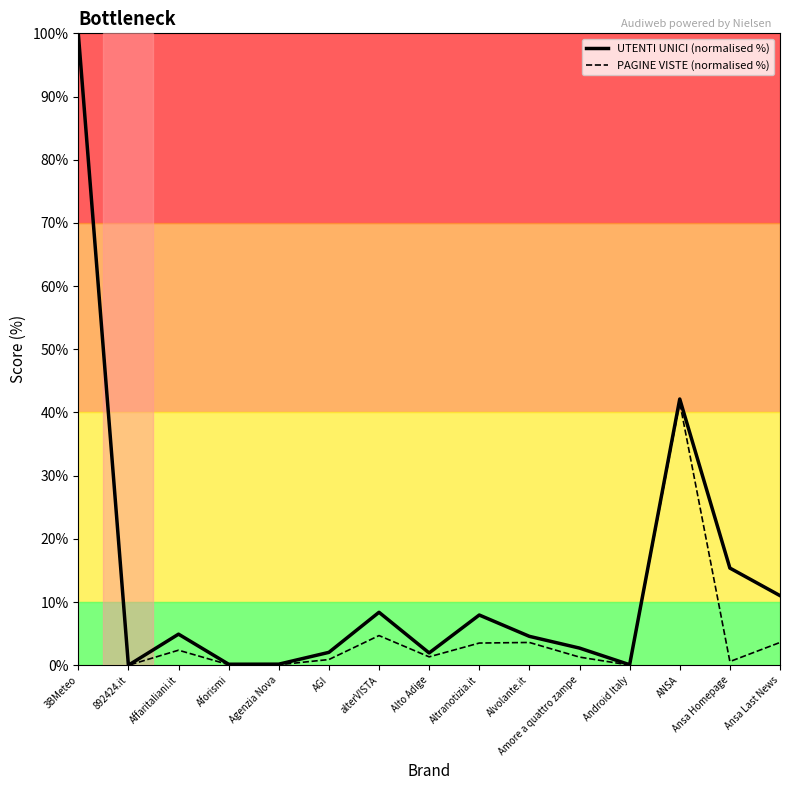

Reading left to right, list all the values displayed in this chart.

UTENTI UNICI (normalised %): 100.0	0.0	4.9	0.2	0.2	2.0	8.4	1.9	7.9	4.6	2.7	0.1	42.1	15.4	11.0
PAGINE VISTE (normalised %): 100.0	0.0	2.4	0.1	0.1	0.9	4.7	1.3	3.5	3.6	1.3	0.0	41.6	0.6	3.6